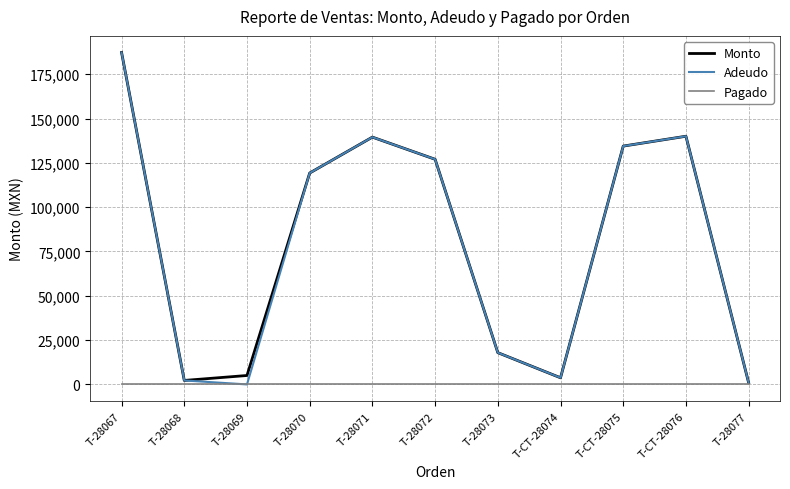

At which category is the sum across all series the highest?

T-28067